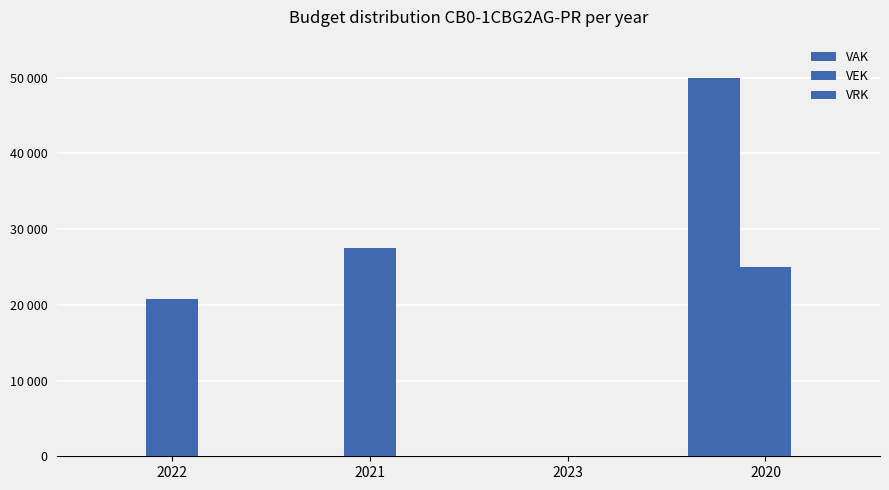

Which series has the largest total across all categories?

VEK